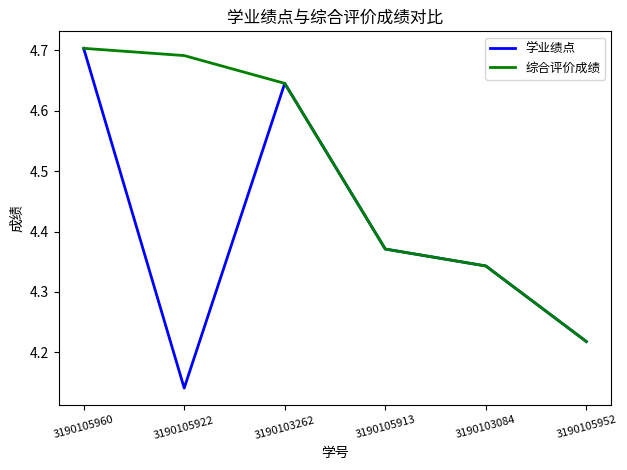

Is the value of 综合评价成绩 at 3190105913 greater than the value of 学业绩点 at 3190105922?

Yes